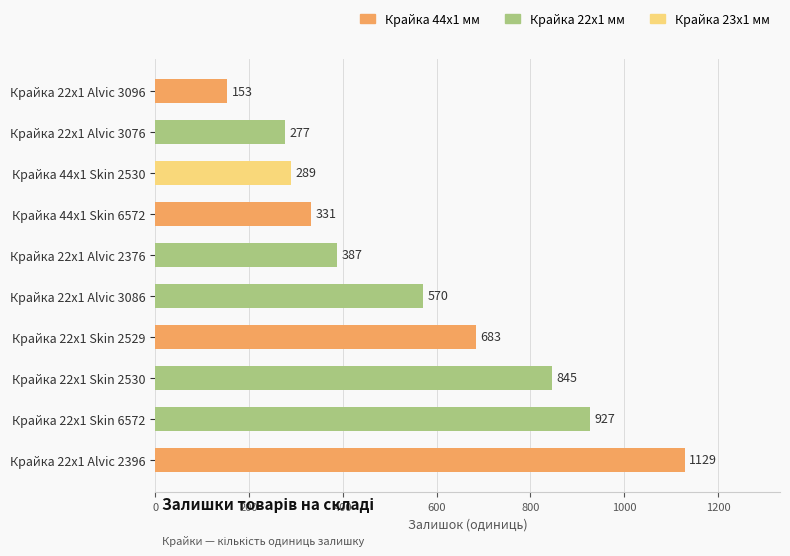

What is the difference between the second highest and second lowest values?

650